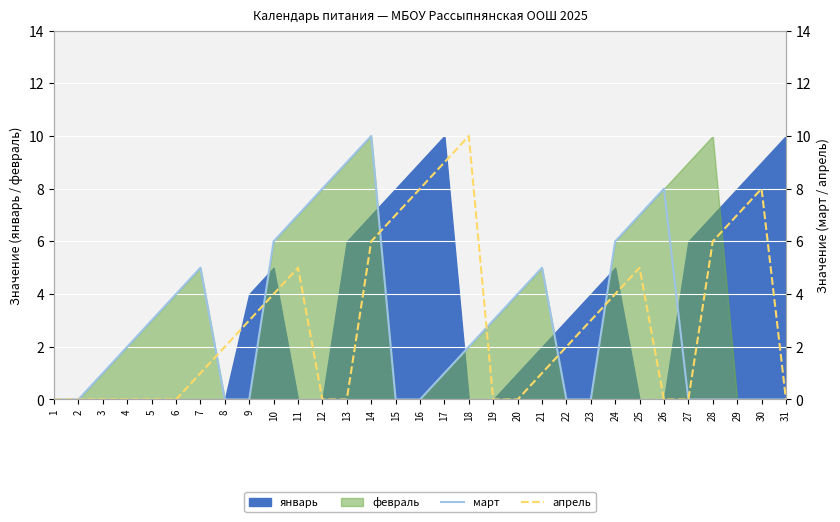

How many values in the март series are below 2?

15